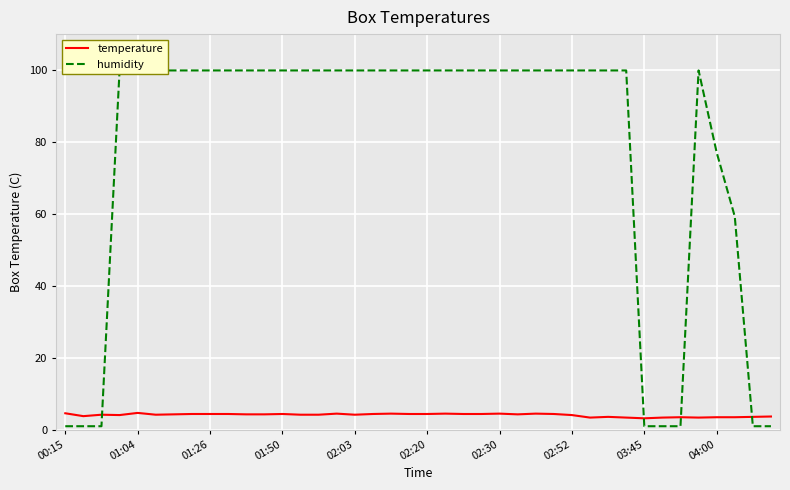

What is the highest value of the temperature series?

4.7